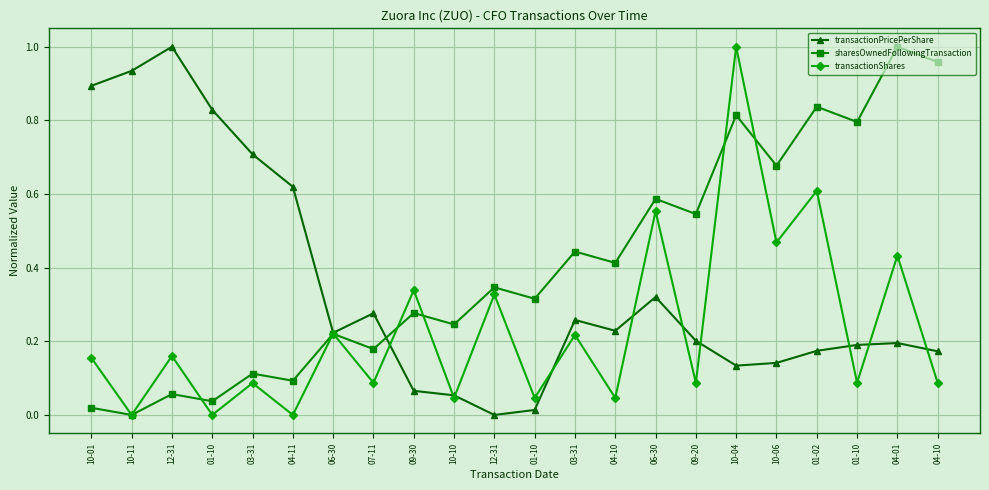

Is this an area chart (filled region under the line)?

No